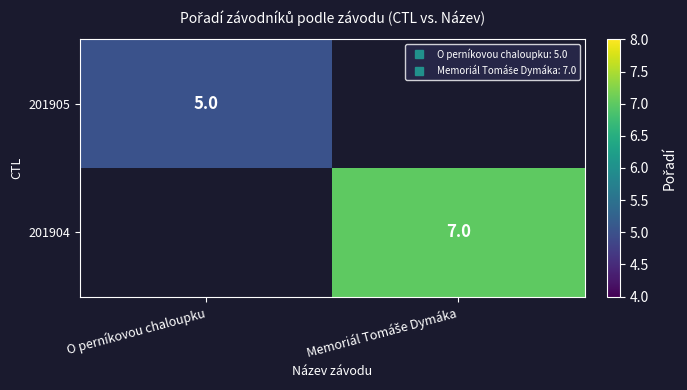

Which category has the highest value in the 201905 series?

O perníkovou chaloupku